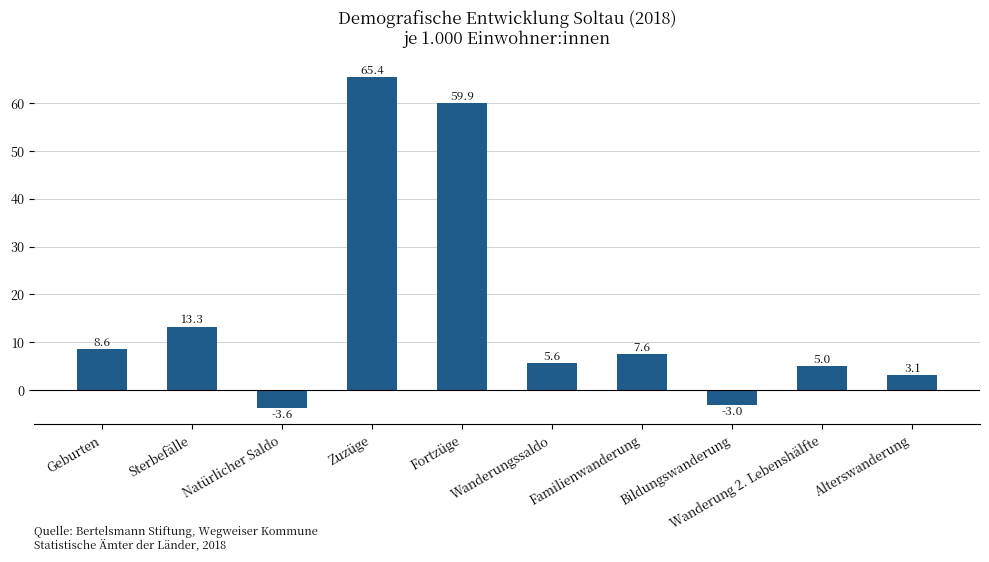

What is the difference between the values at Familienwanderung and Fortzüge?

52.3